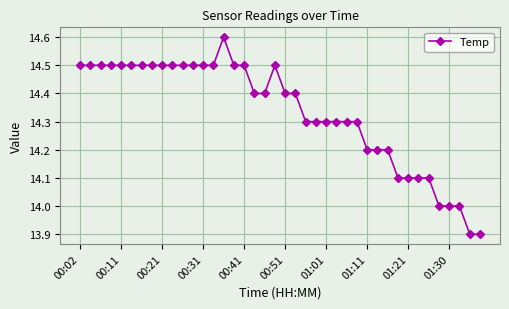

What is the value of the 29th point from the left?

14.2